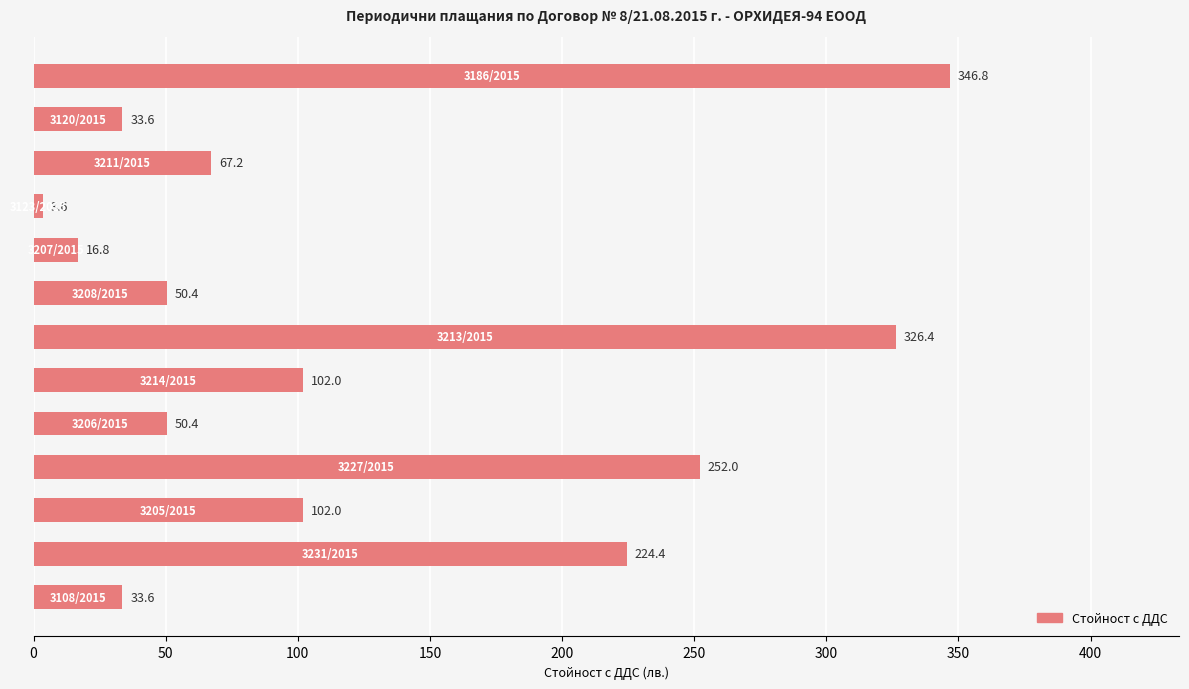

What is the difference between the second highest and minimum values?

322.8